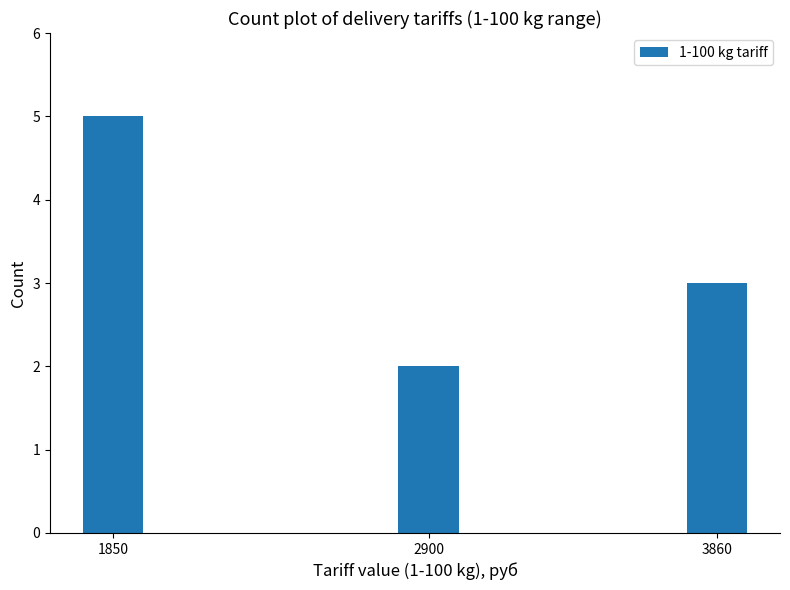

Reading right to left, transcribe all the data shown in this chart.

3860=3	2900=2	1850=5